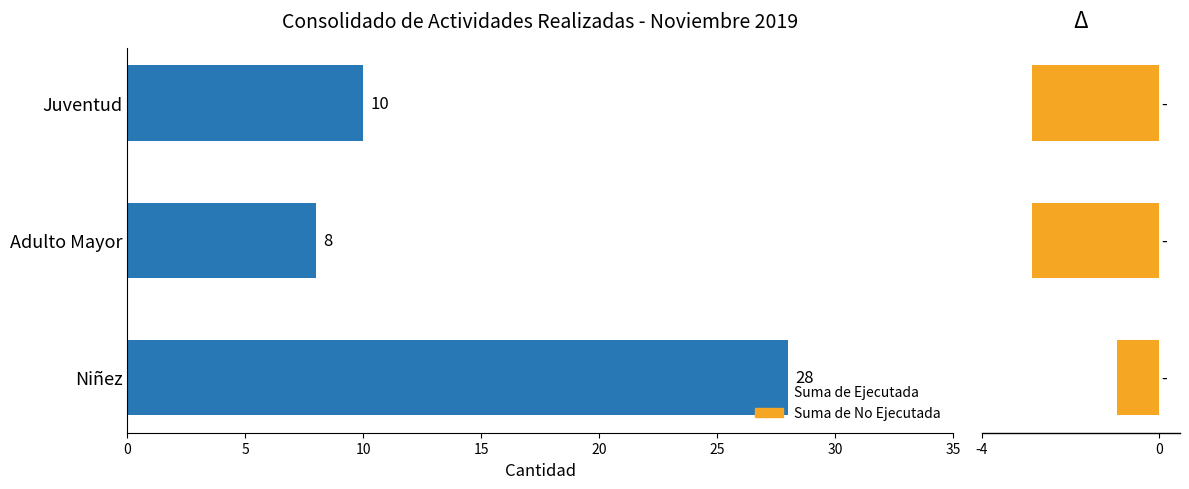

How many values in the Suma de No Ejecutada series exceed -3?

1